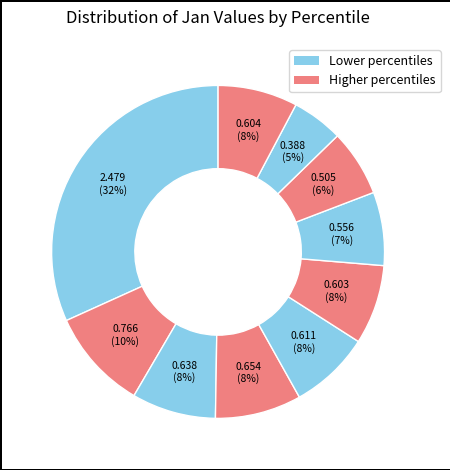

How many segments does this pie chart have?

10